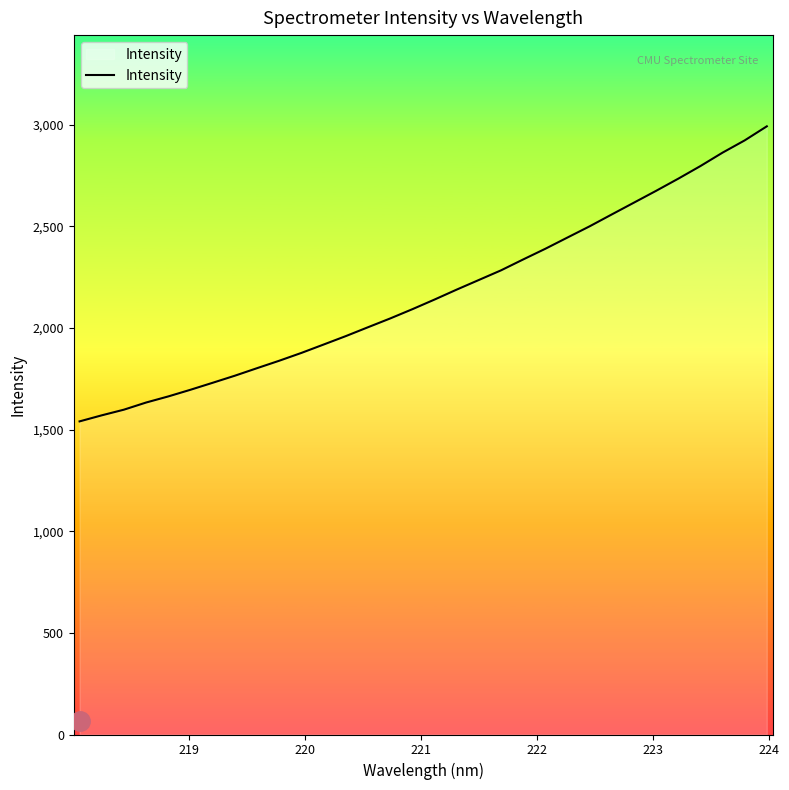

What is the difference between the maximum and minimum values?

1451.7